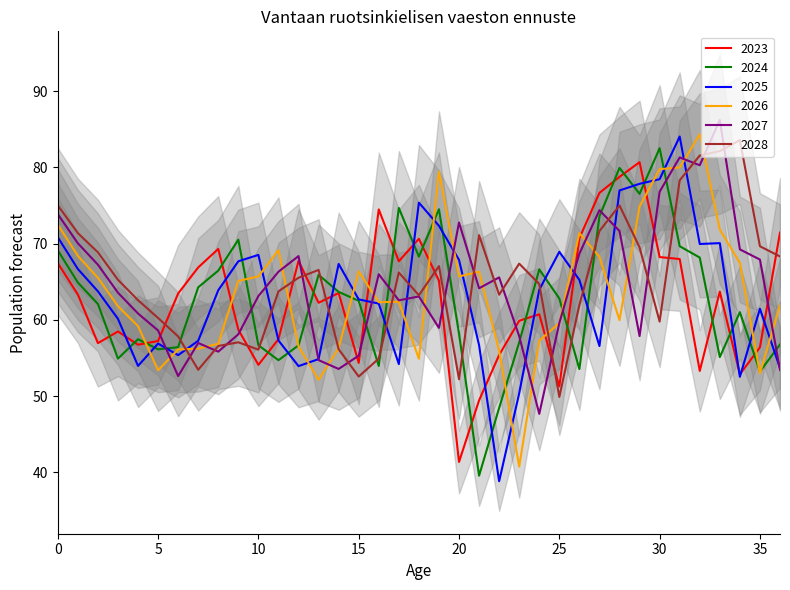

At which category does 2023 reach its first local valley?

2